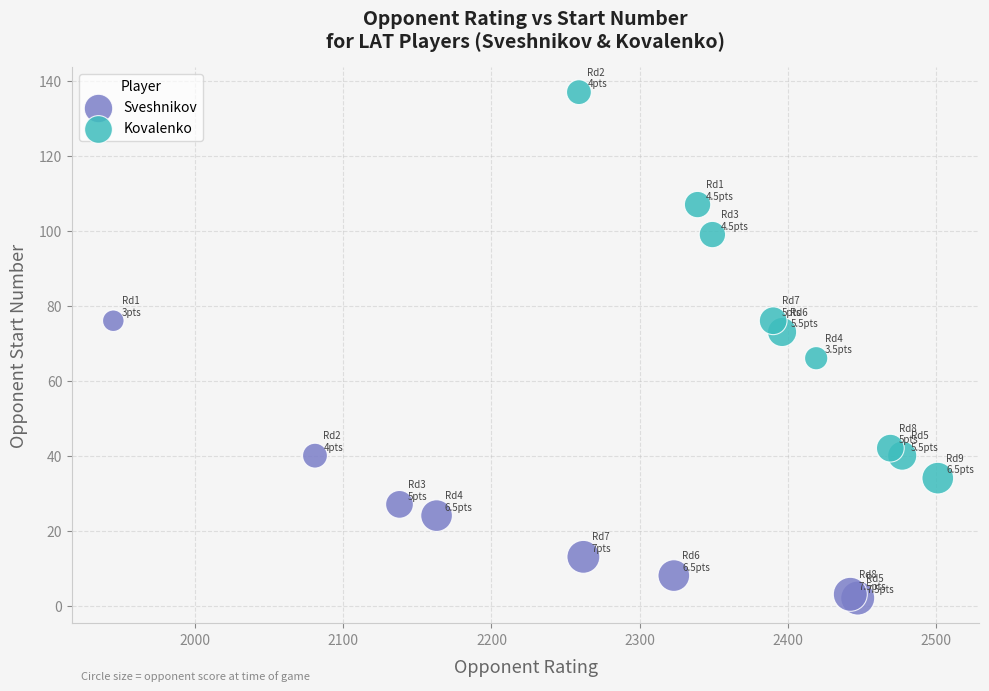

Which series contains the highest Y value?

Kovalenko